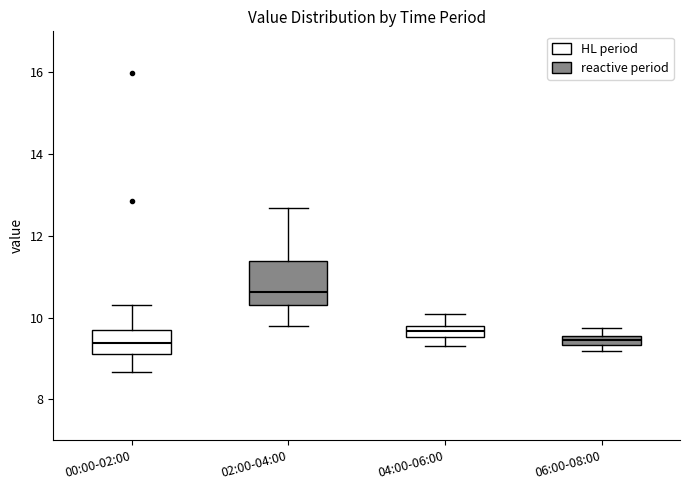

Where does the lower whisker of the box for 00:00-02:00 end on the y-axis? The values are not printed on the chart, so give them approximately, as read against the axis.

8.6